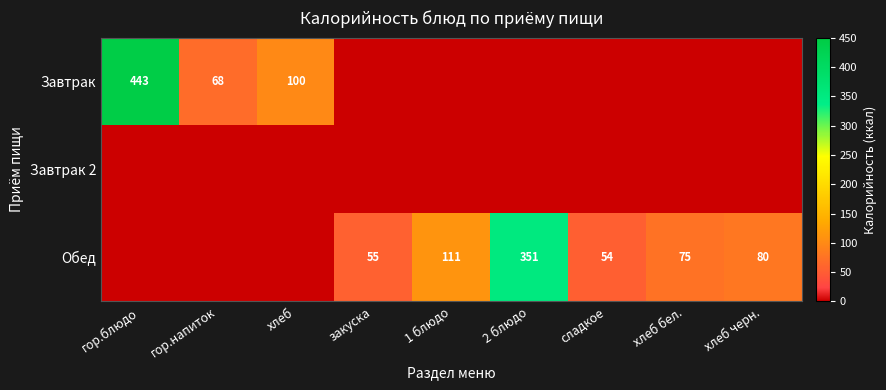

The Обед series shows 27 at закуска. True or false?

False